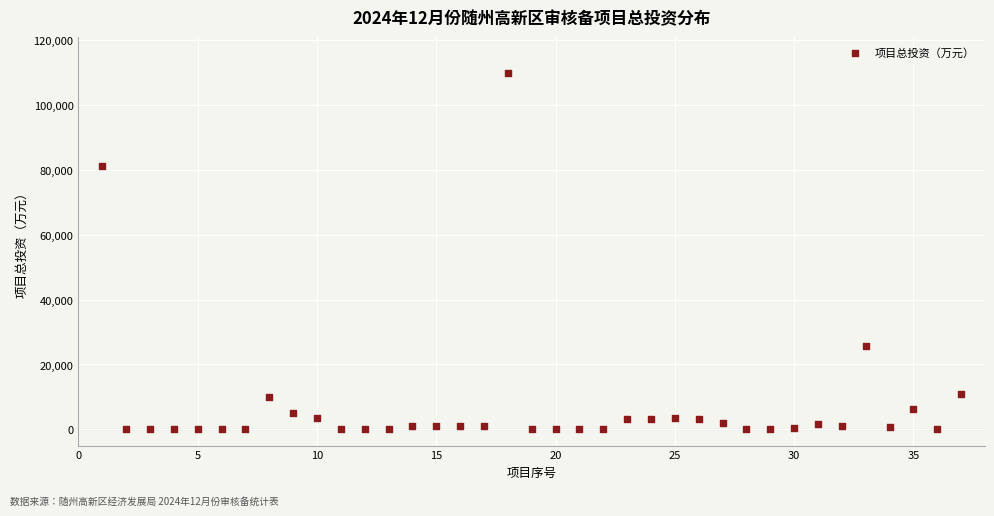

What is the range of X values (max minus min)?

36.0